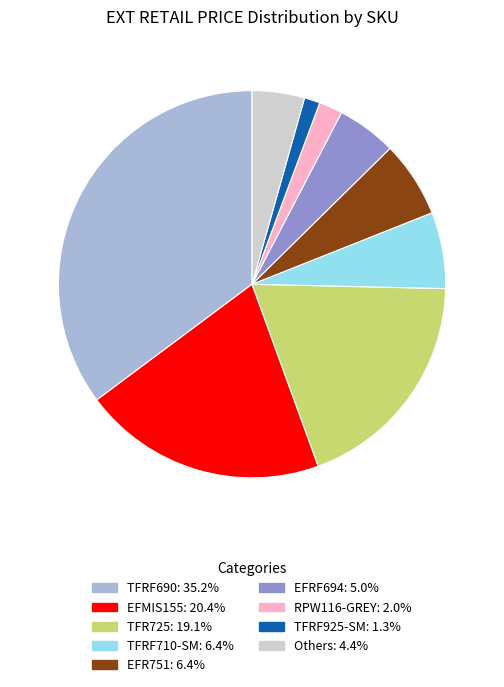

Is there a majority slice in this chart?

No